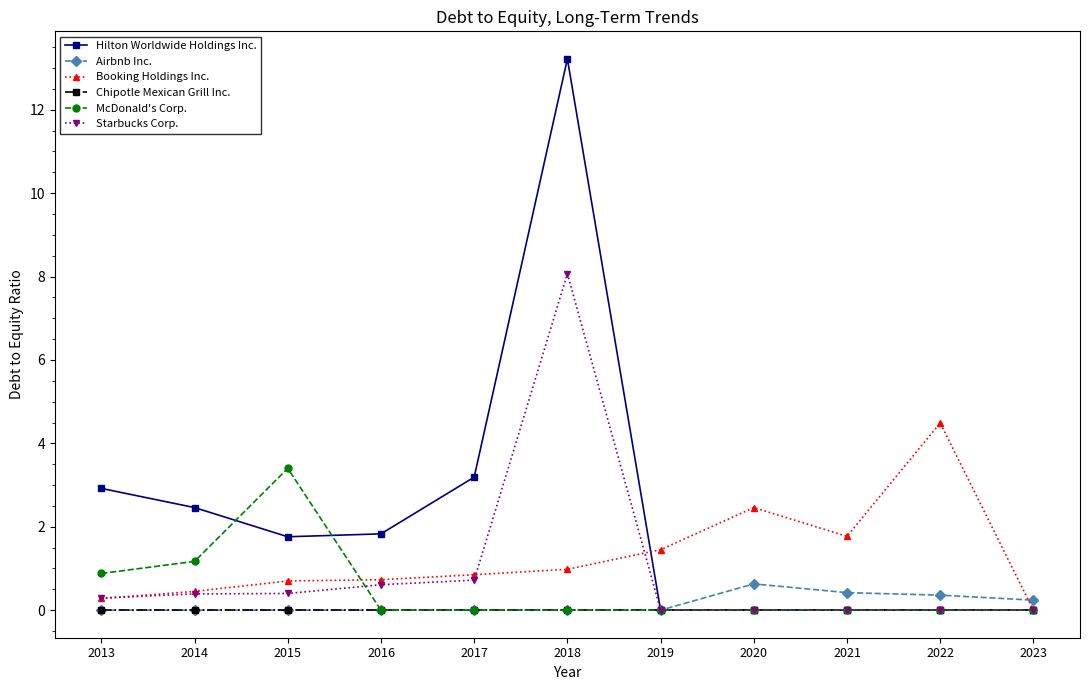

Does the chart display data point markers on the line(s)?

Yes